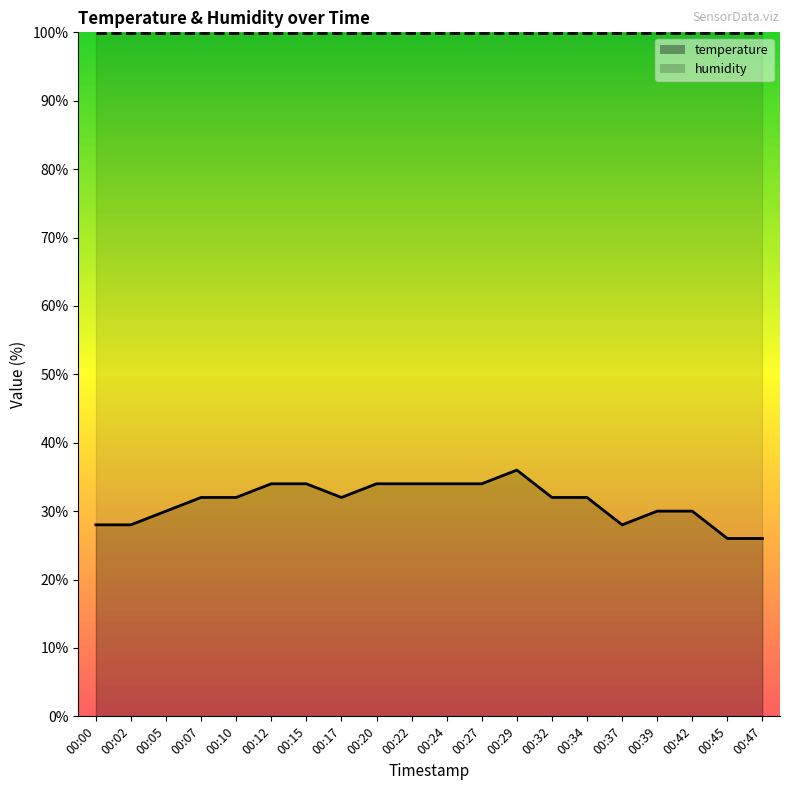

What is the sum of all values?

626.0